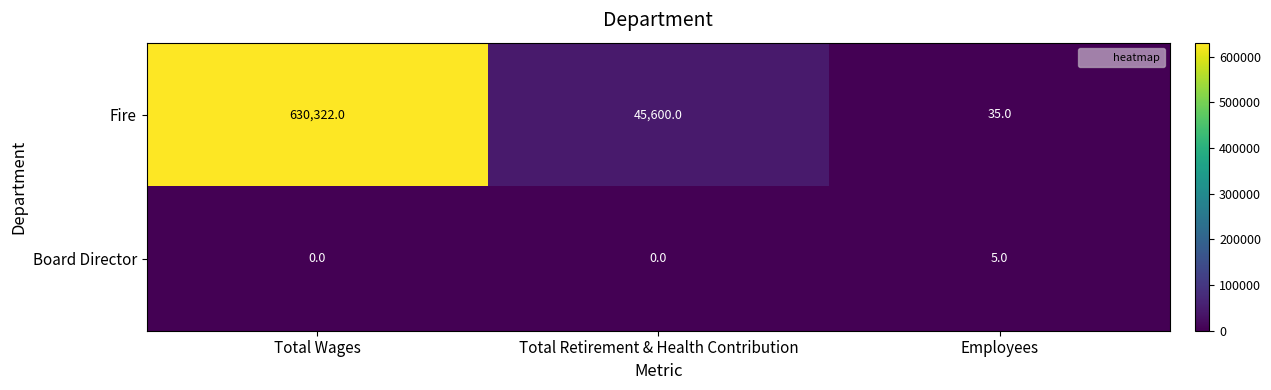

Reading left to right, list all the values displayed in this chart.

Fire: Total Wages=630322	Total Retirement & Health Contribution=45600	Employees=35
Board Director: Total Wages=0	Total Retirement & Health Contribution=0	Employees=5